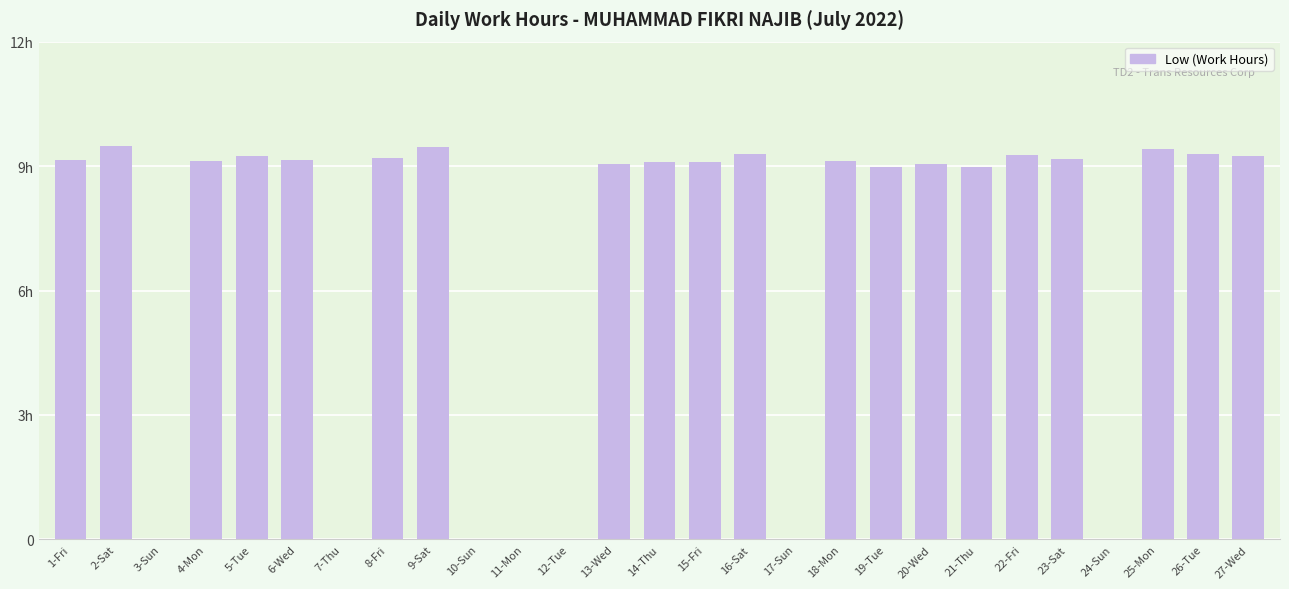

Which category has the highest value across all series?

2-Sat